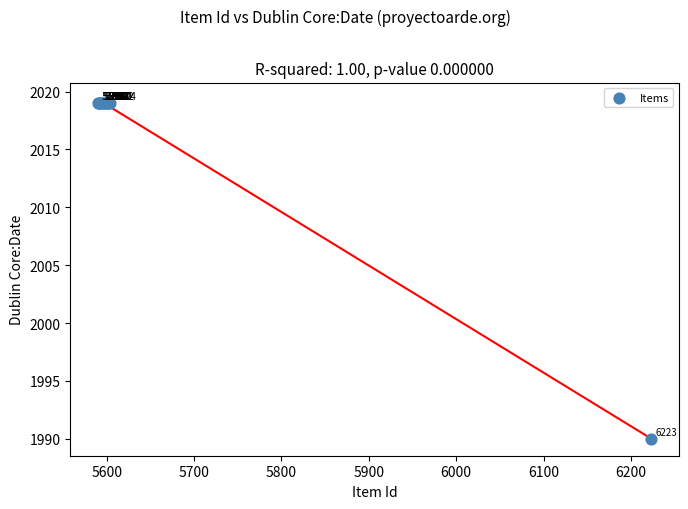

What Y value in the scatter plot is closest to 2004?

1990